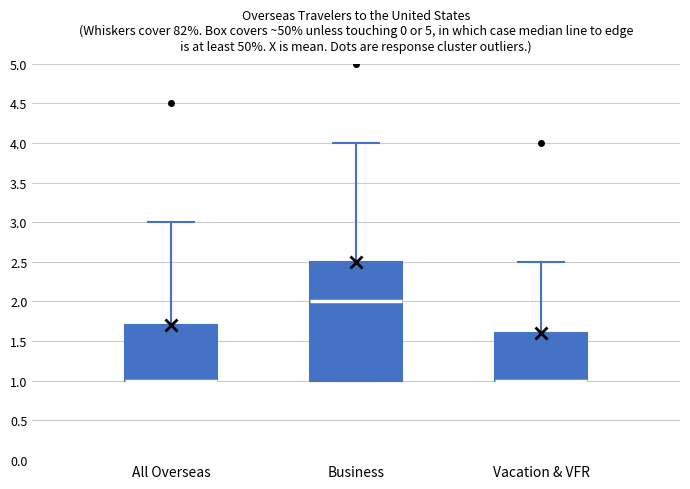

Comparing the boxes themselves (not the whiskers), which one is the tallest?

Business